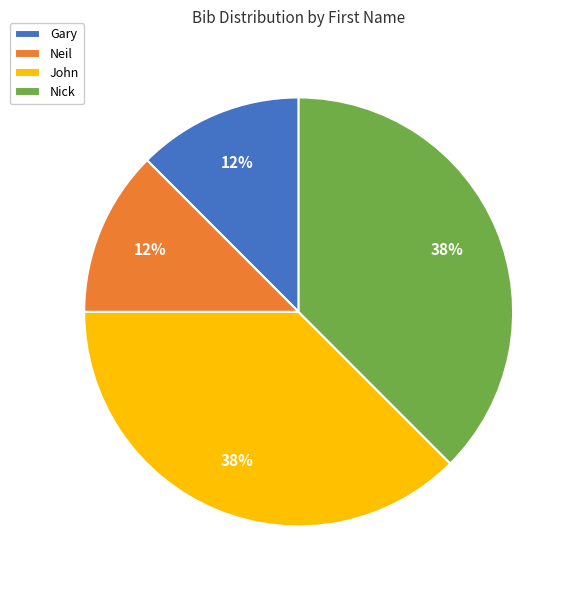

To the nearest percent, what is the average slice percentage?

25%